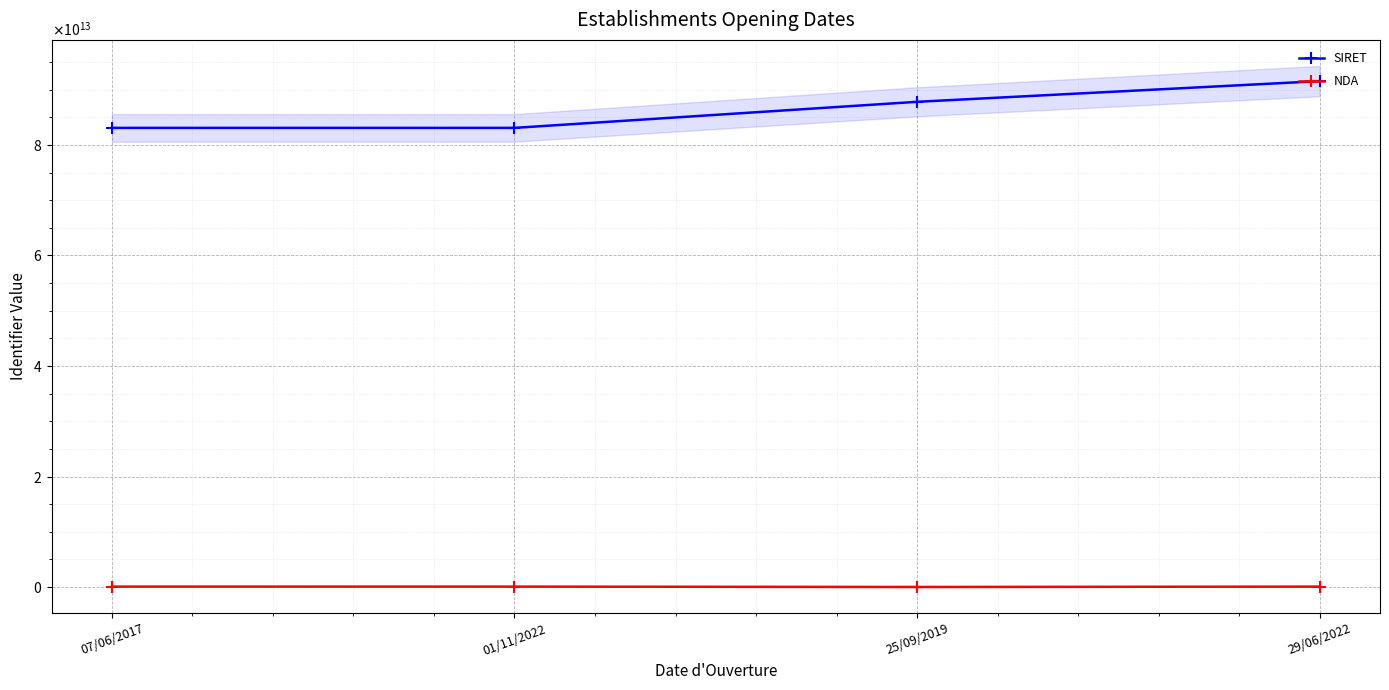

At 07/06/2017, list the series in order from largest to smallest.

SIRET, NDA